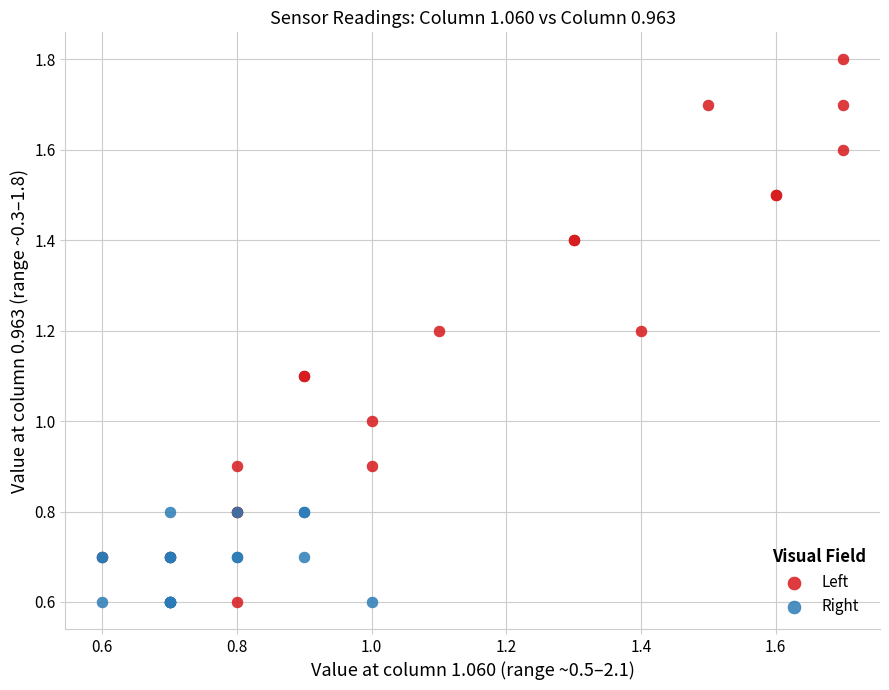

Which series has the widest spread of Y values?

Left